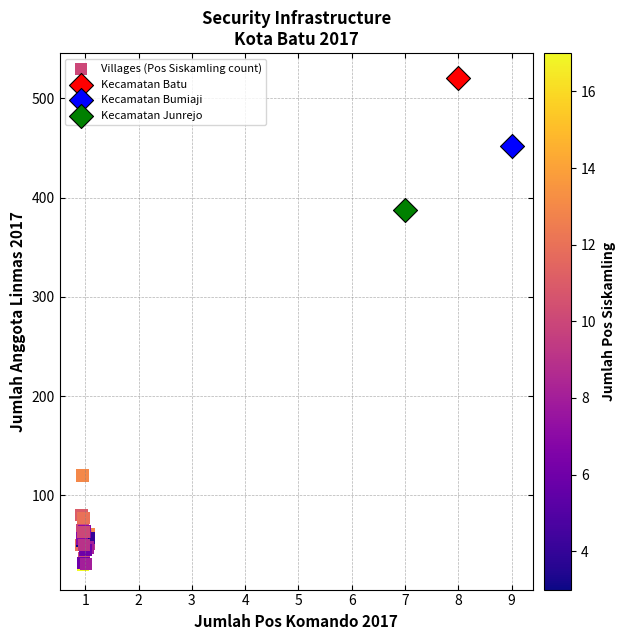

What are all the series names shown in the legend?

Villages (Pos Siskamling count), Kecamatan Batu, Kecamatan Bumiaji, Kecamatan Junrejo